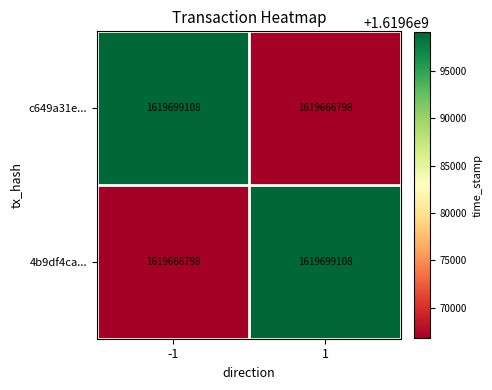

Reading left to right, transcribe all the data shown in this chart.

c649a31e...: 1619699108	1619666798
4b9df4ca...: 1619666798	1619699108